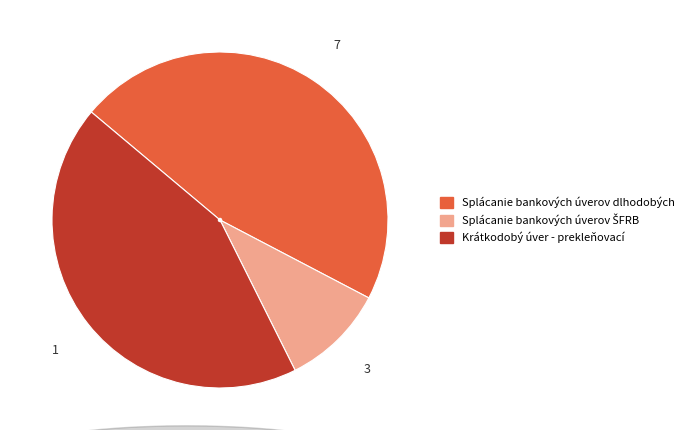

Approximately how many times larger is the value at Splácanie bankových úverov dlhodobých compared to Krátkodobý úver - prekleňovací?

1.1